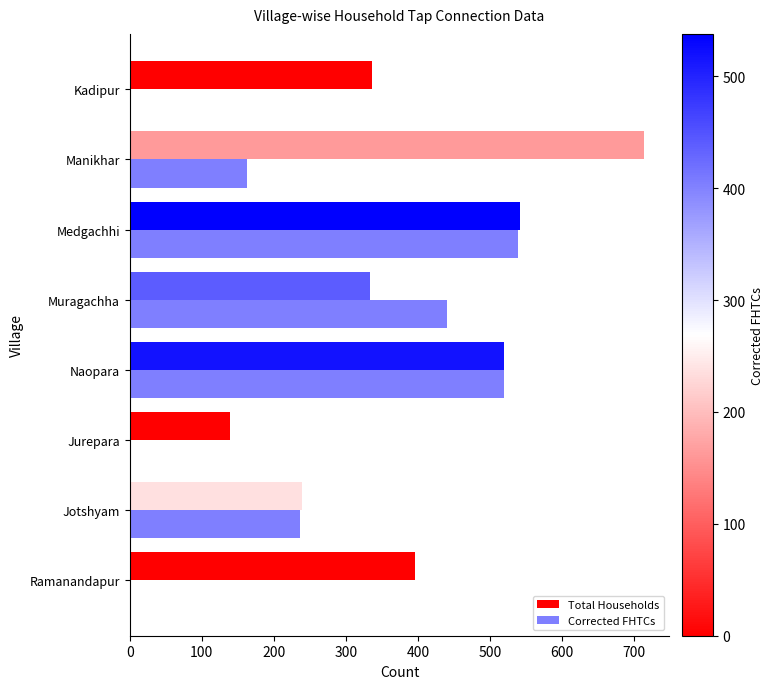

List the series in order of their peak value, highest first.

Total Households, Corrected FHTCs